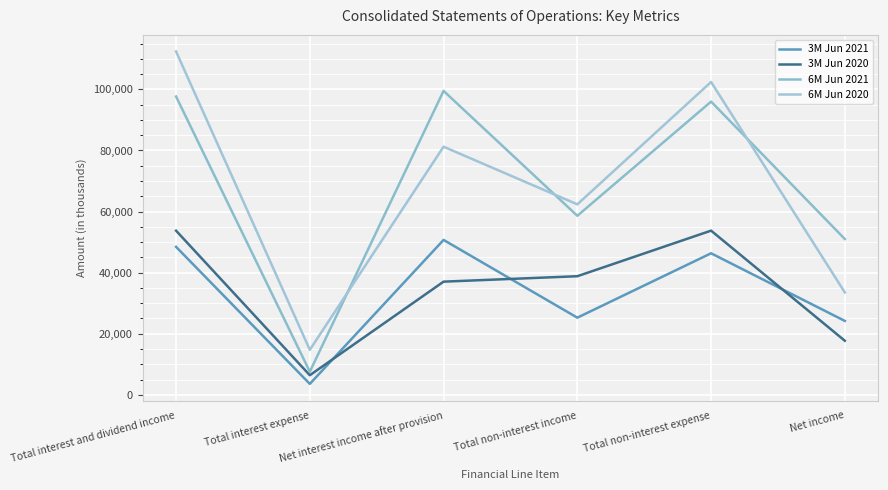

What is the sum of all 3M Jun 2020 values?

207519